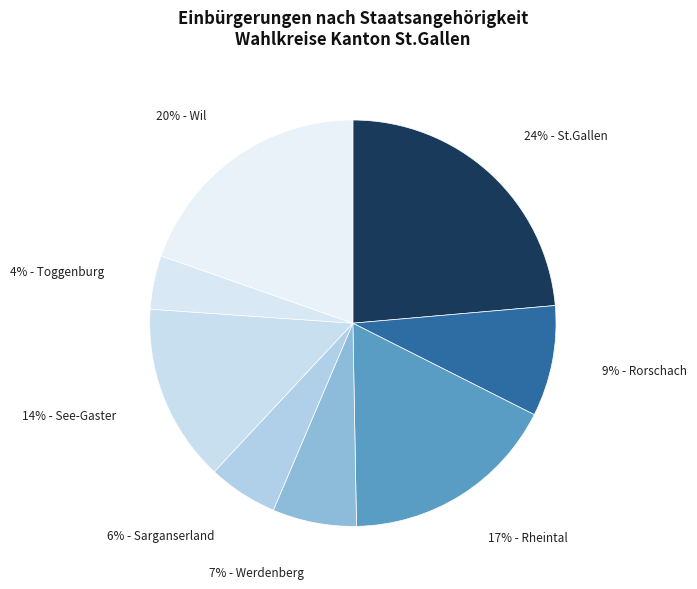

What is the smallest slice in the pie chart?

4% - Toggenburg